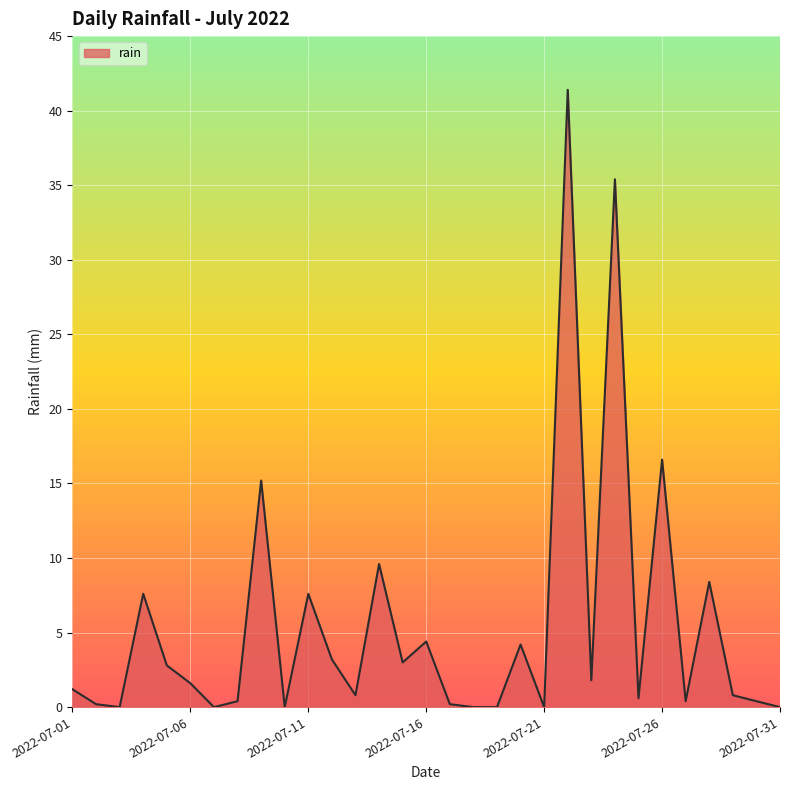

What is the average value?

5.4